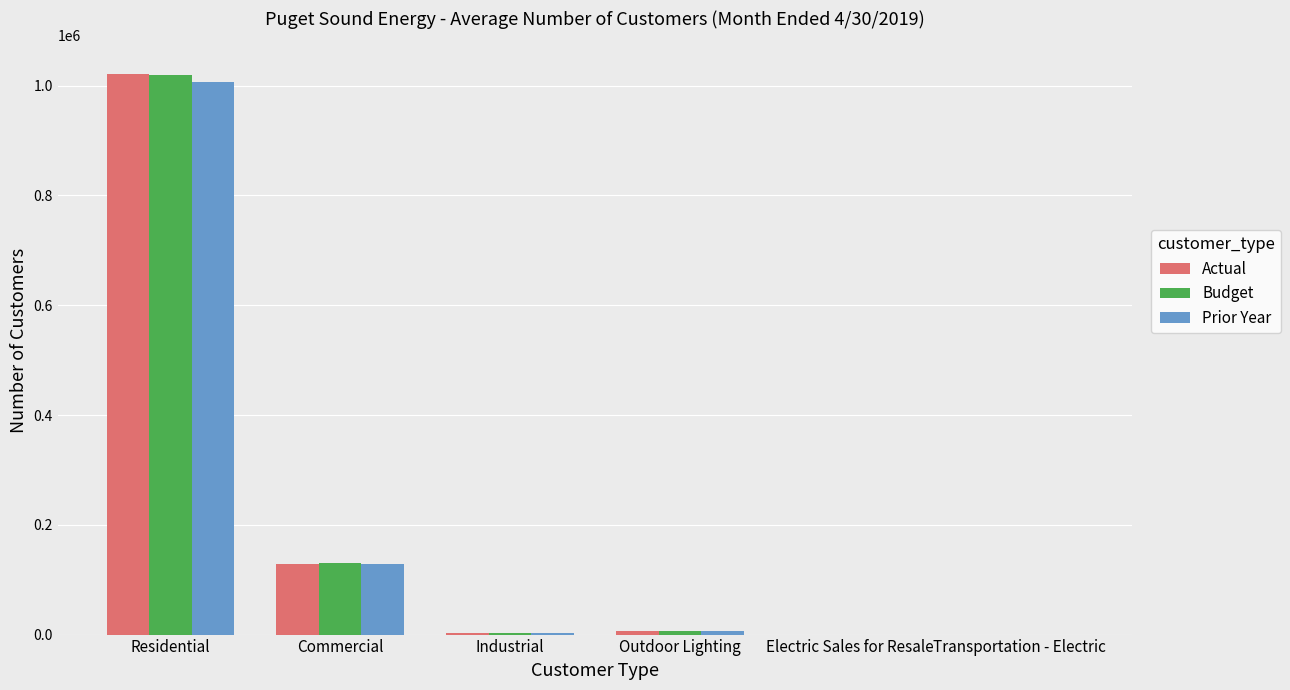

At which label is Budget closest to 509971?

Commercial